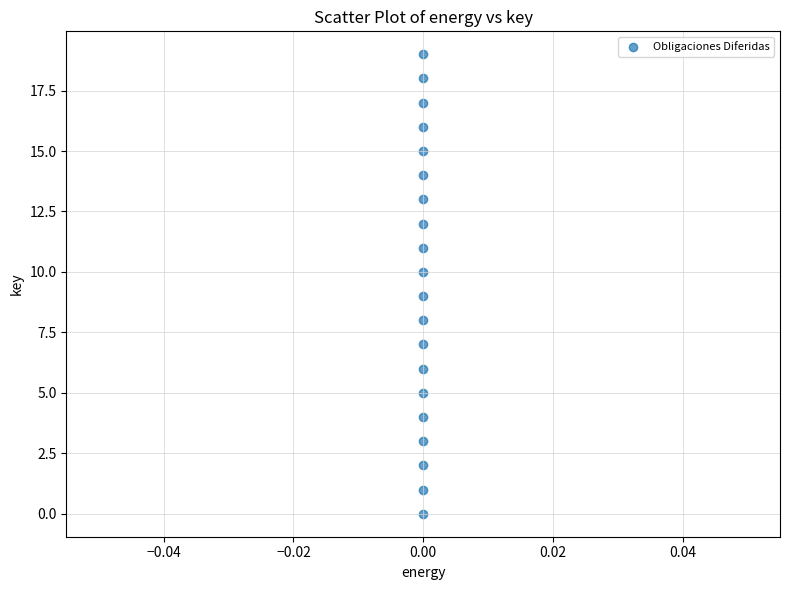

What is the range of Y values (max minus min)?

19